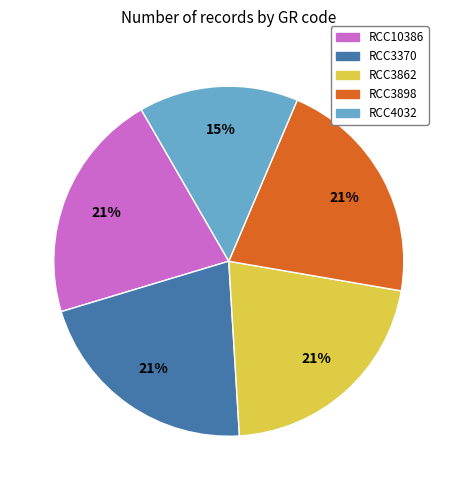

To the nearest percent, what percentage of the pie is RCC4032?

15%